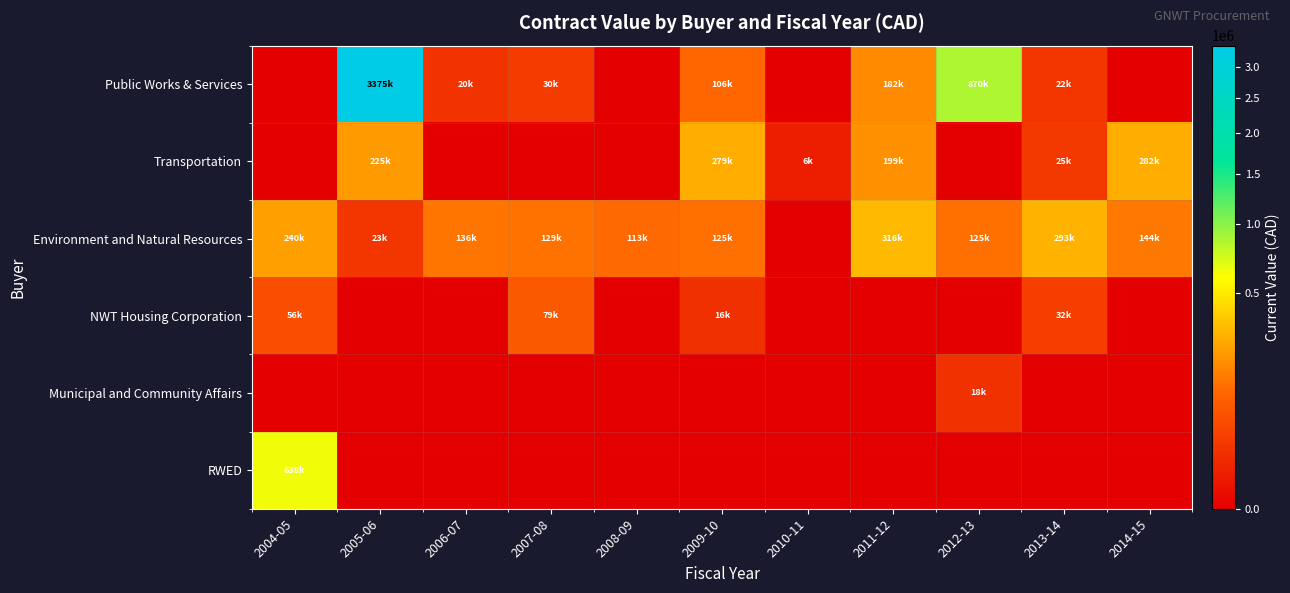

At how many categories does at least one series exceed 1688900?

1